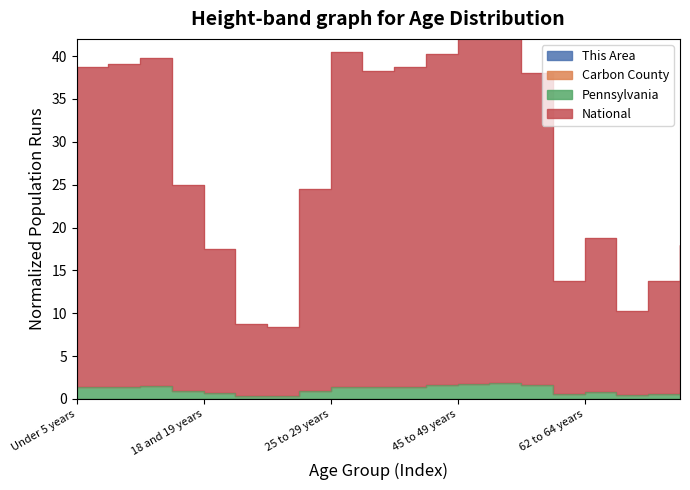

What is the spread (max minus min) of values at 50 to 54 years?

43.1